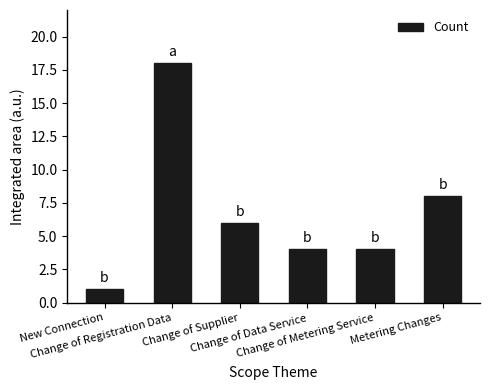

Count the number of categories in the chart.

6